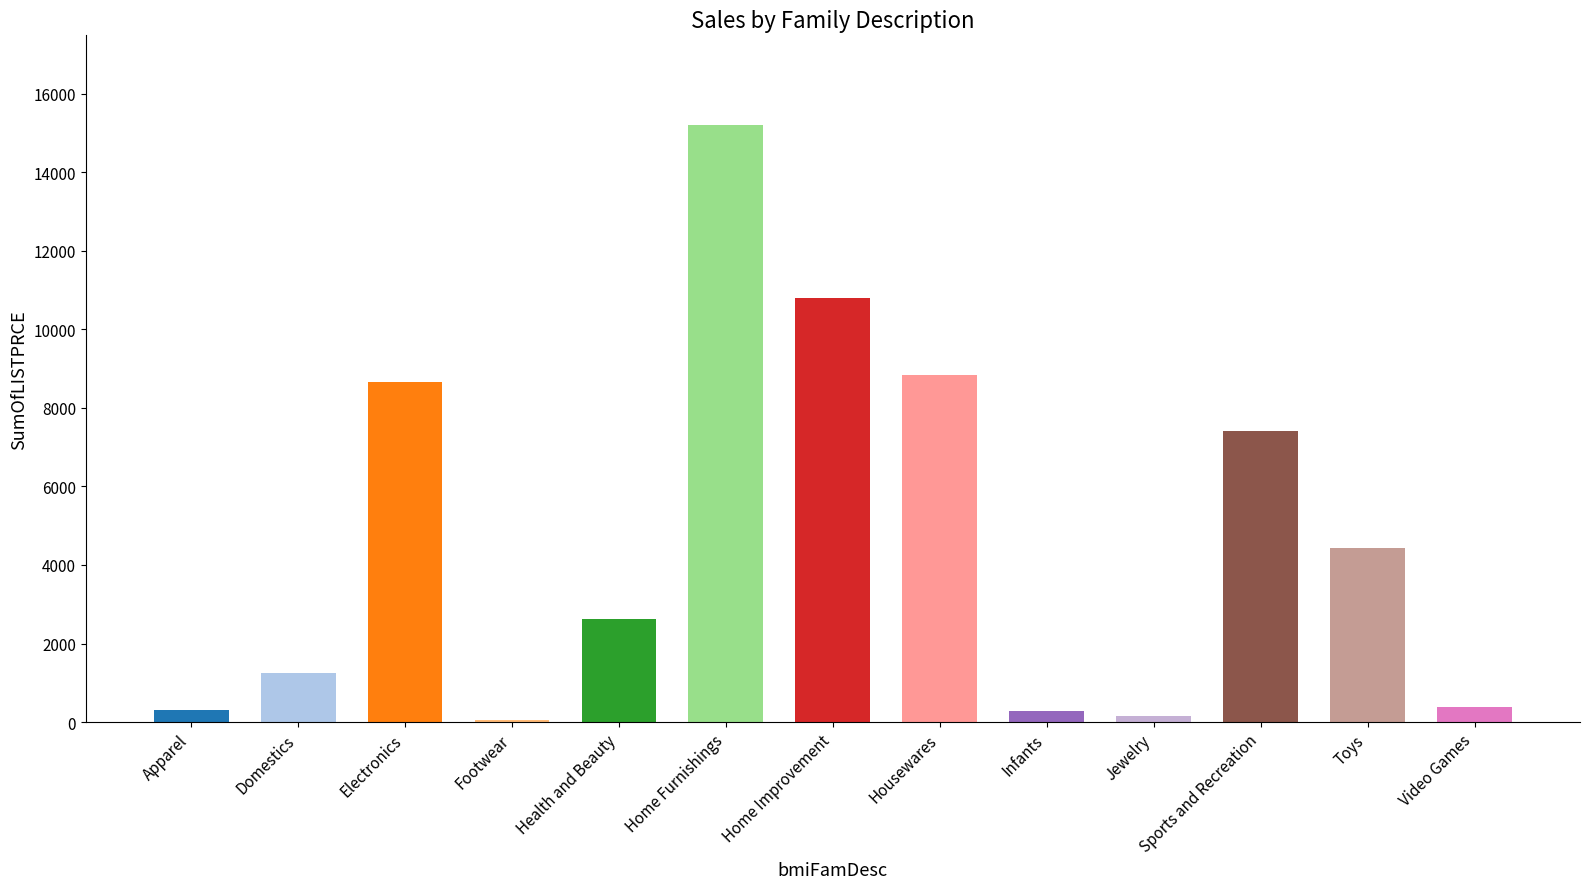

What is the difference between the second highest and second lowest values?

10639.8